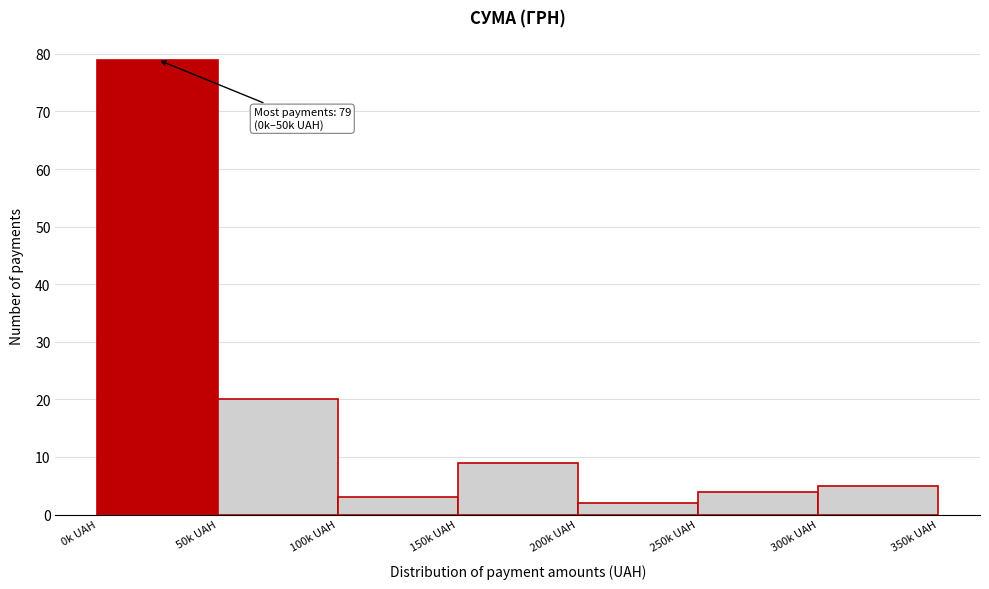

Reading left to right, extract all data points from this chart.

79	20	3	9	2	4	5